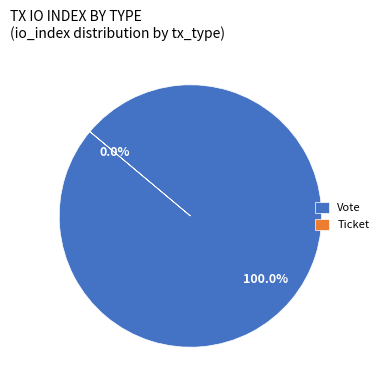

Which category has the smallest portion of the pie?

Ticket